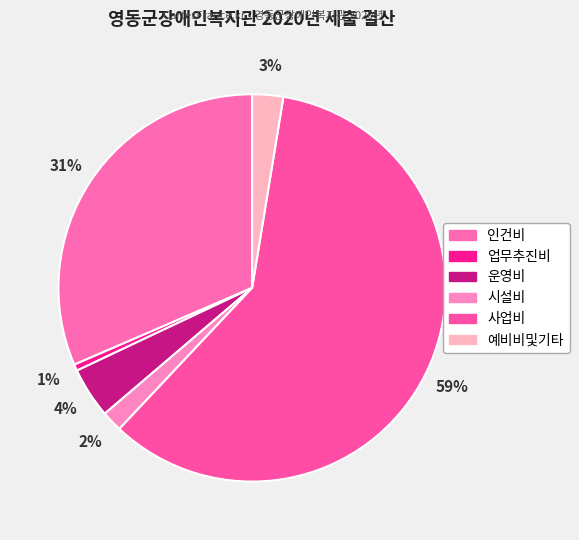

Which category has the smallest portion of the pie?

업무추진비